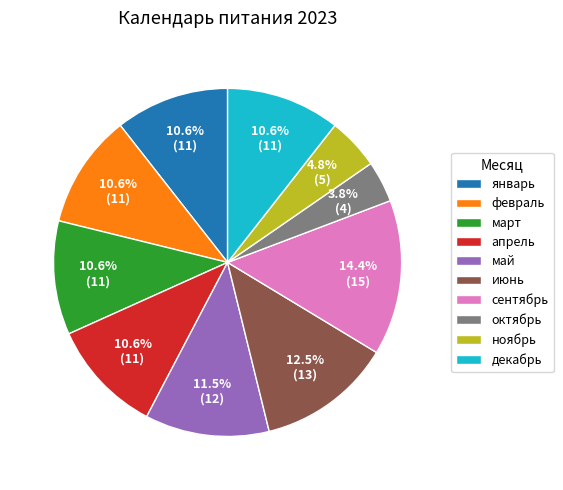

Count the number of slices in the pie.

10